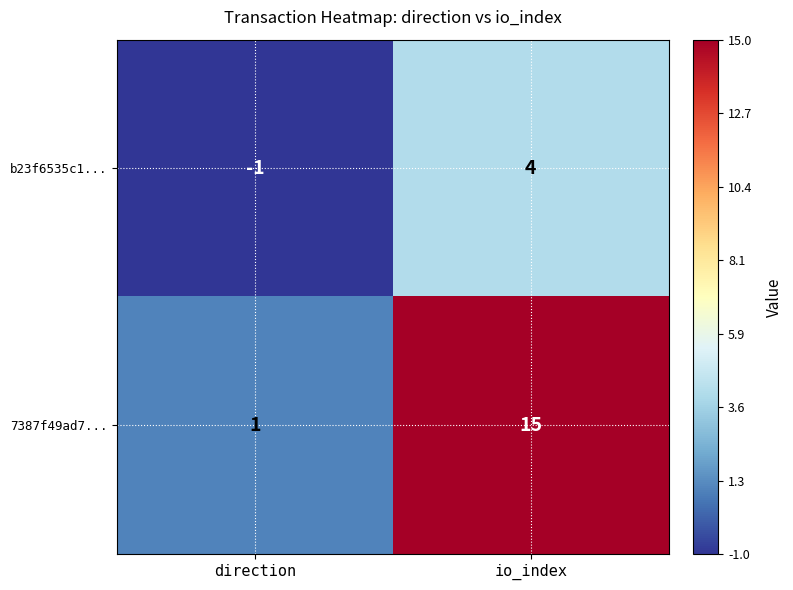

True or false: b23f6535c1... has a value of -1 at direction.

True